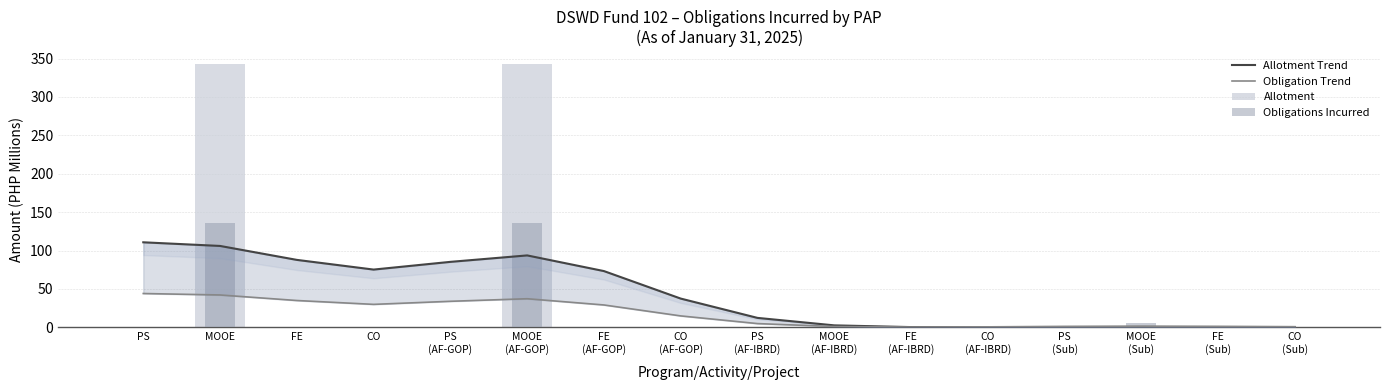

At which label does Allotment reach its peak?

MOOE